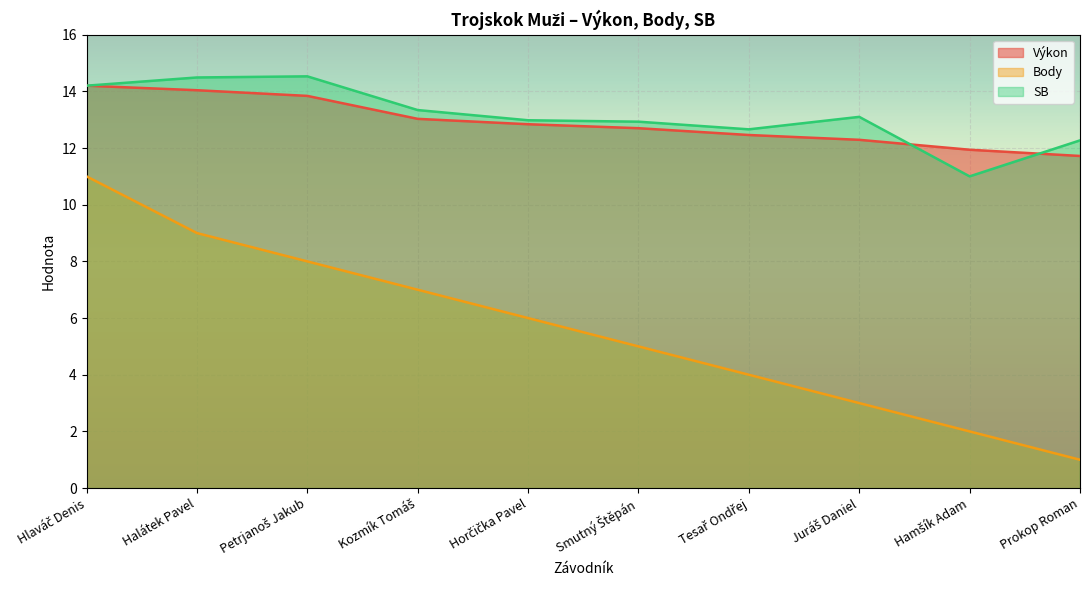

What is the minimum value shown in the chart?

1.0